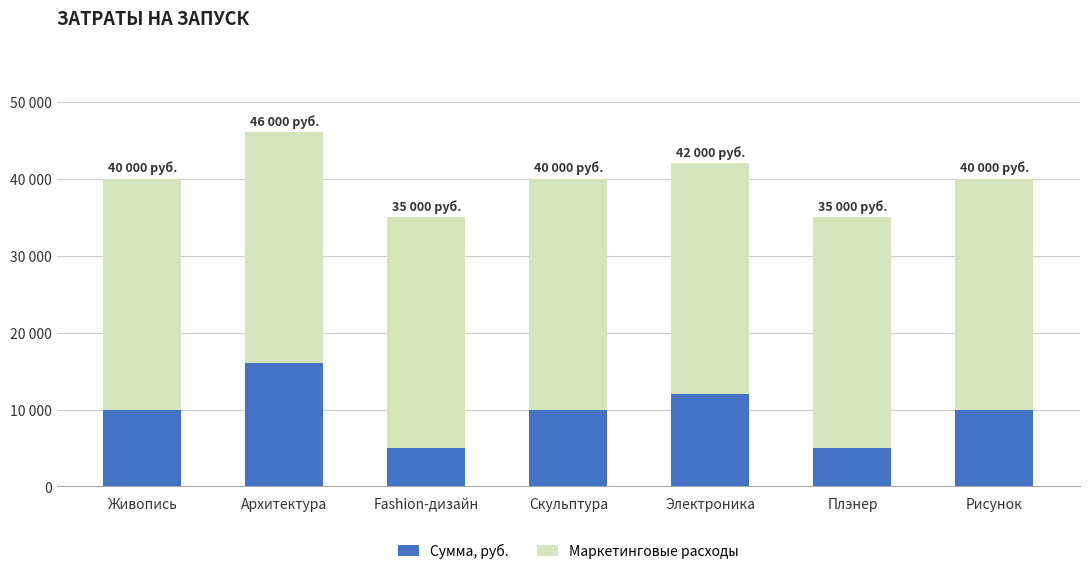

Between Электроника and Плэнер, which series saw the biggest shift?

Сумма, руб.